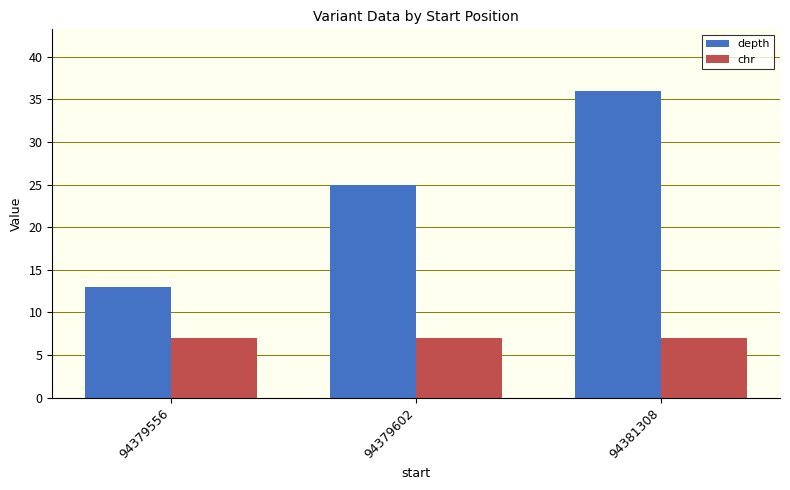

At how many categories does at least one series exceed 10?

3